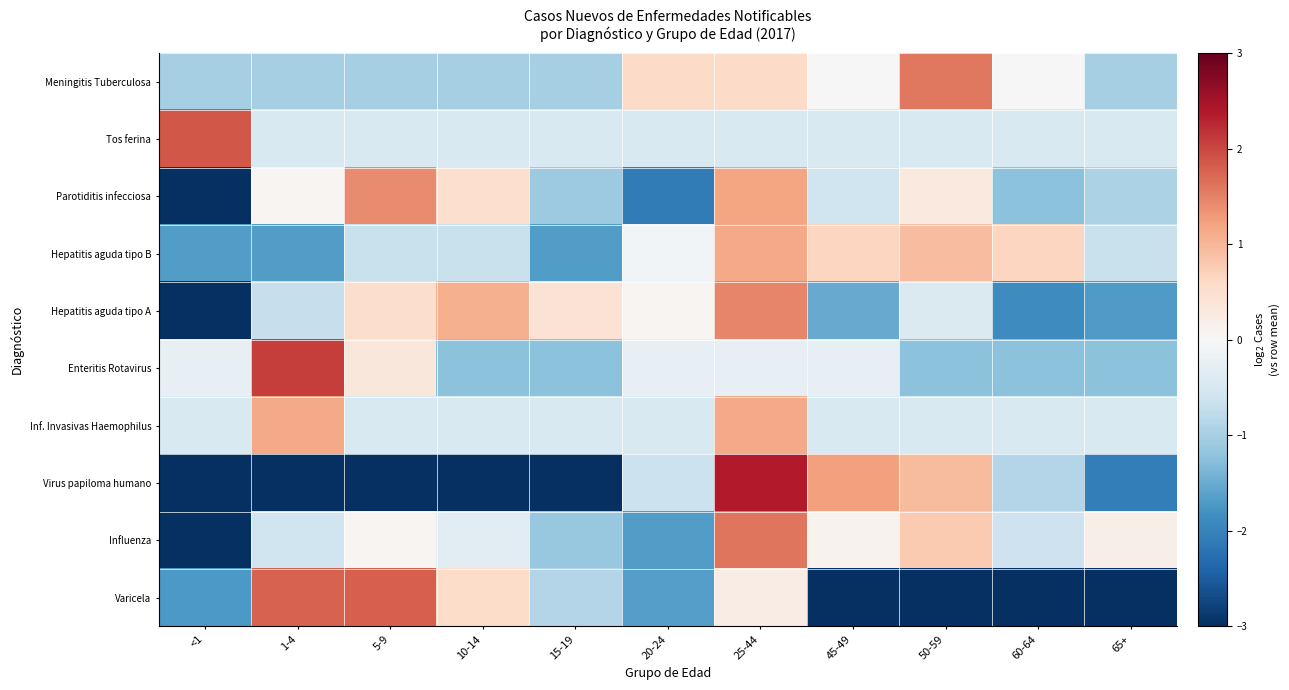

Rank the series by their maximum value, from lowest to highest.

Inf. Invasivas Haemophilus, Hepatitis aguda tipo B, Parotiditis infecciosa, Hepatitis aguda tipo A, Meningitis Tuberculosa, Influenza, Varicela, Tos ferina, Enteritis Rotavirus, Virus papiloma humano